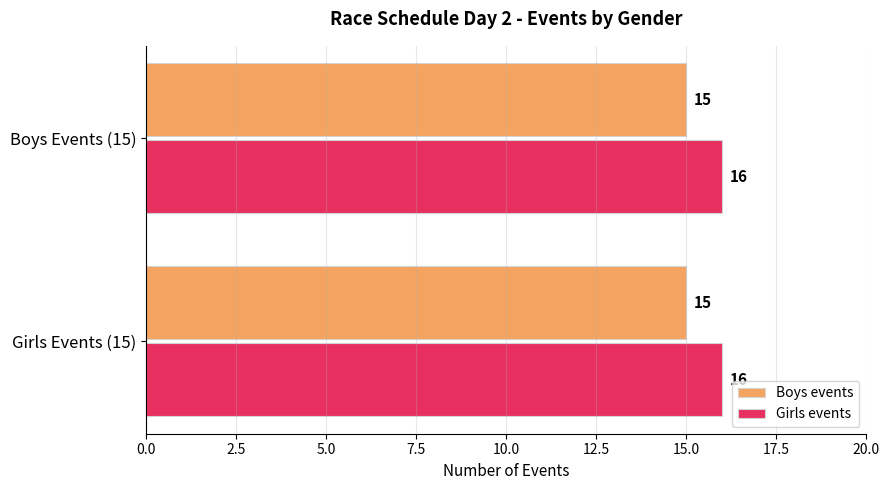

What is the maximum value for Boys events?

15